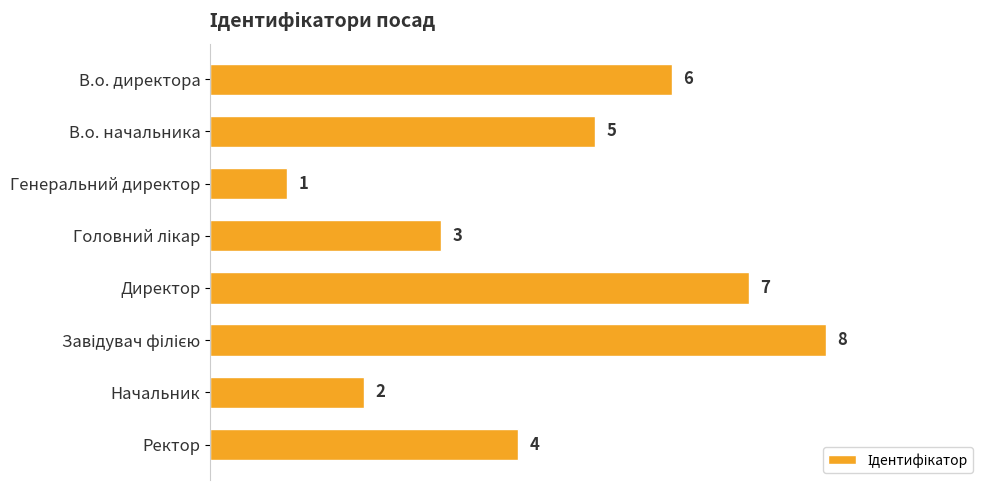

Reading top to bottom, list all the values displayed in this chart.

6	5	1	3	7	8	2	4